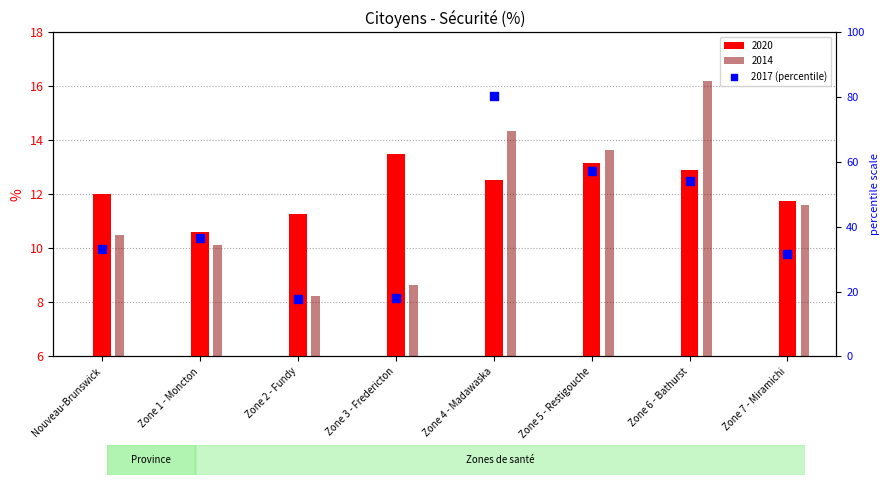

Between Zone 6 - Bathurst and Zone 5 - Restigouche, which is larger?

Zone 5 - Restigouche